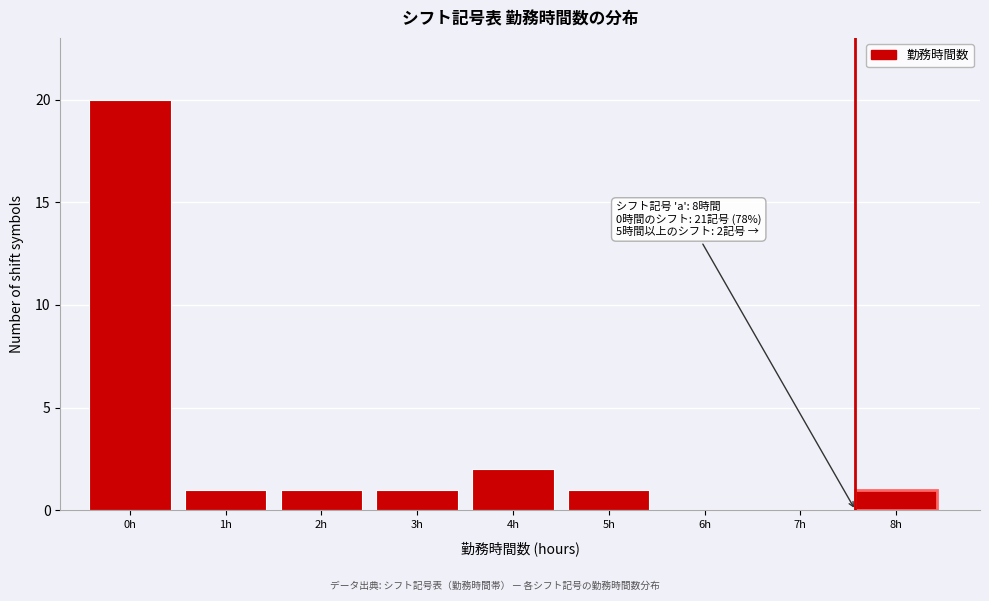

Reading left to right, list all the values displayed in this chart.

0h=20	1h=1	2h=1	3h=1	4h=2	5h=1	6h=0	7h=0	8h=1